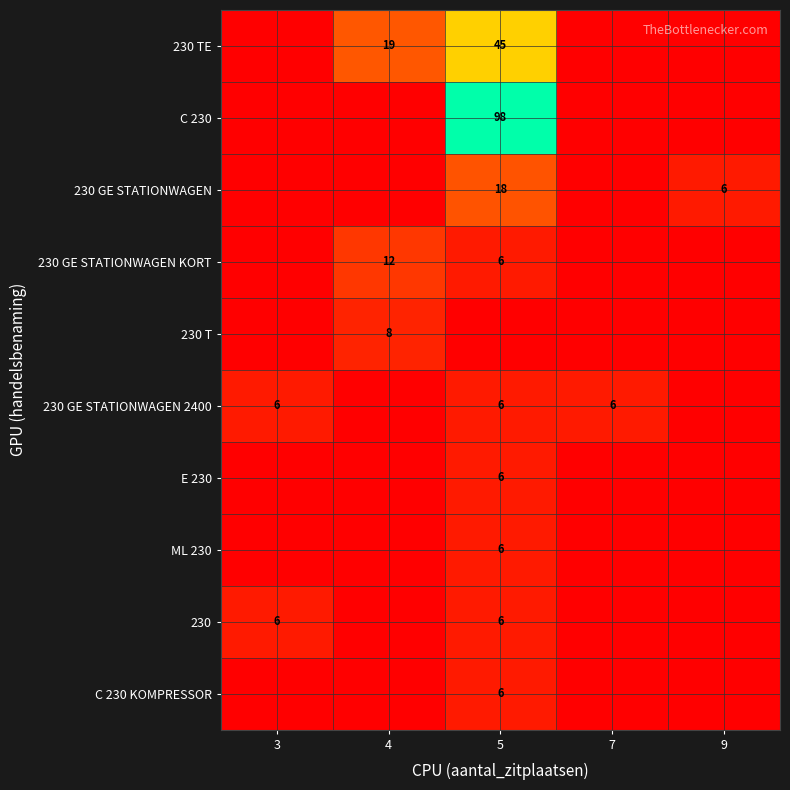

Is it true that C 230 KOMPRESSOR equals 3 at 5?

False